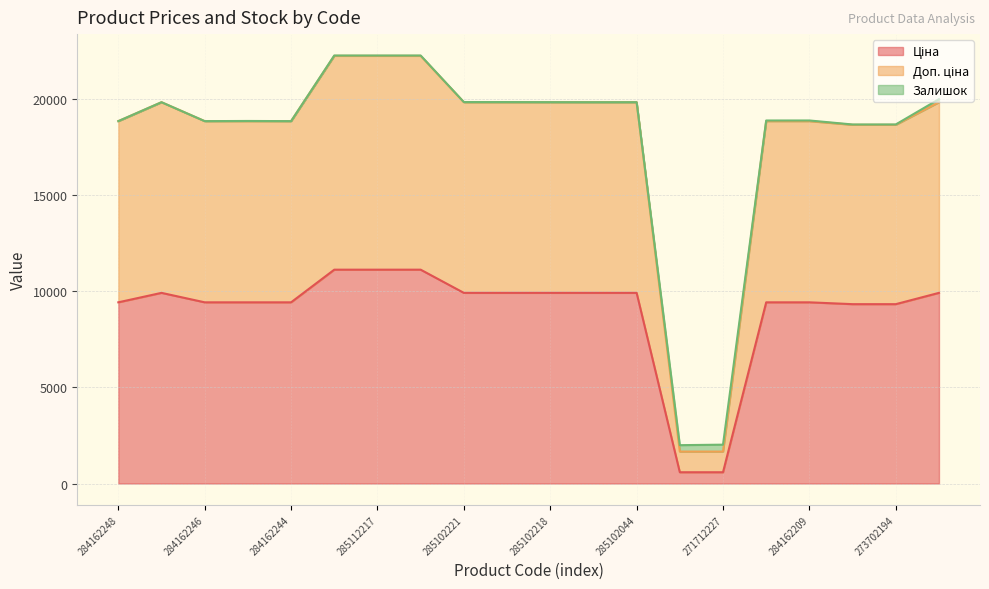

How many data points in Ціна are less than 9908?

10